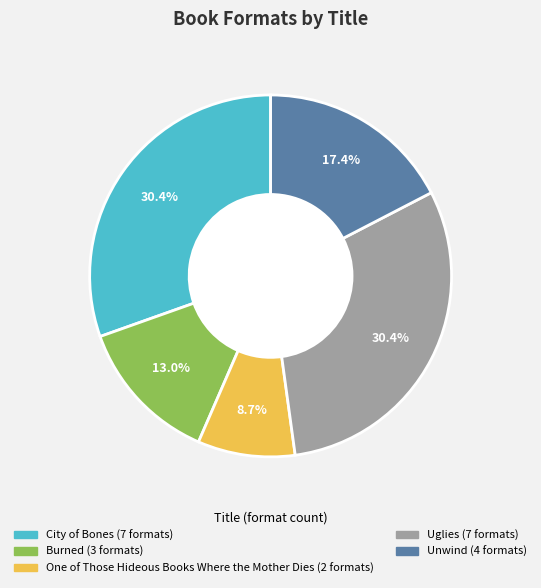

Is Unwind the majority of the pie?

No